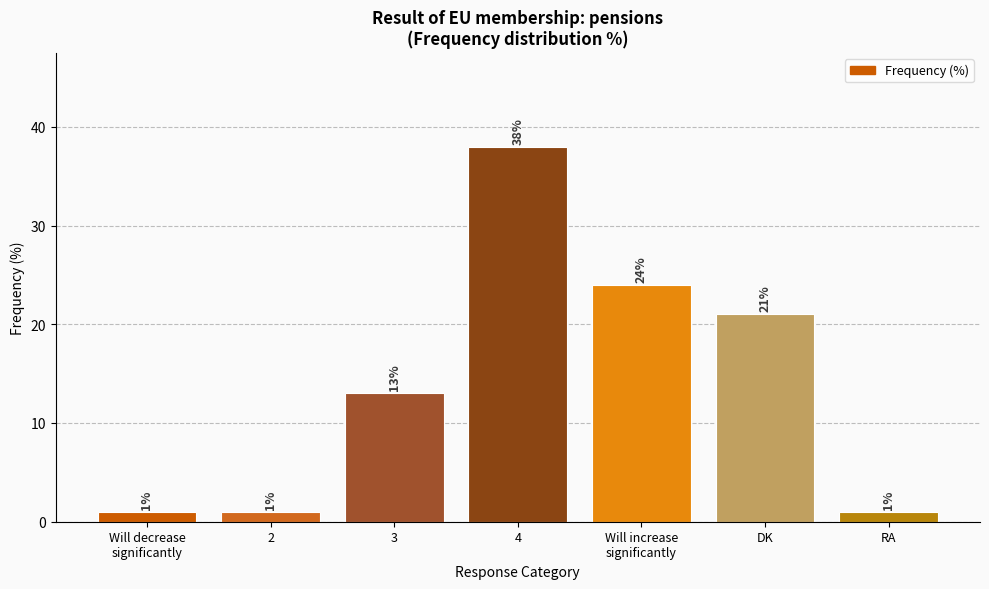

What position from the left is Will increase
significantly?

5